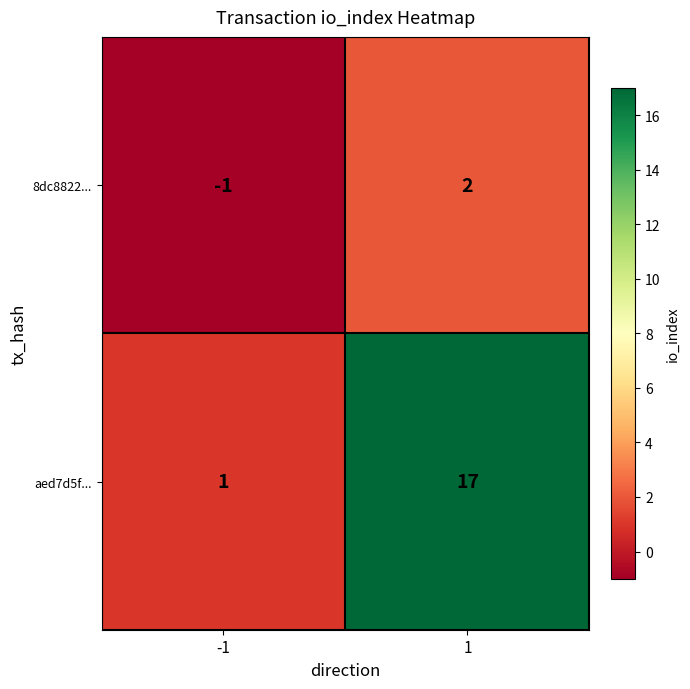

What is the difference between the maximum and minimum values in the 8dc8822... series?

3